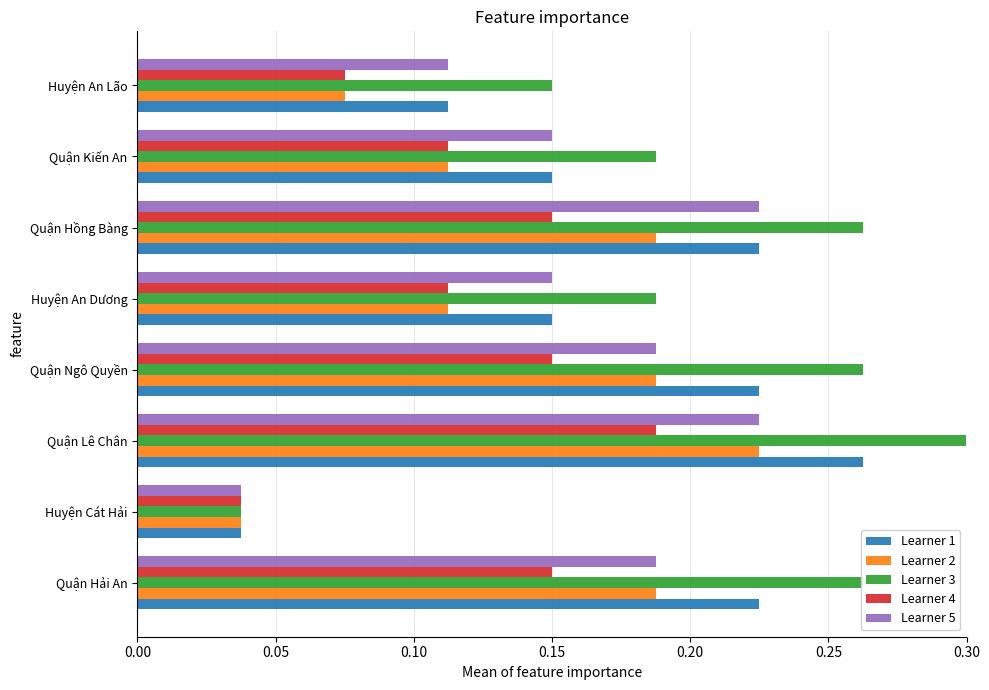

Is the value of Learner 1 at Quận Ngô Quyền greater than the value of Learner 3 at Quận Hồng Bàng?

No